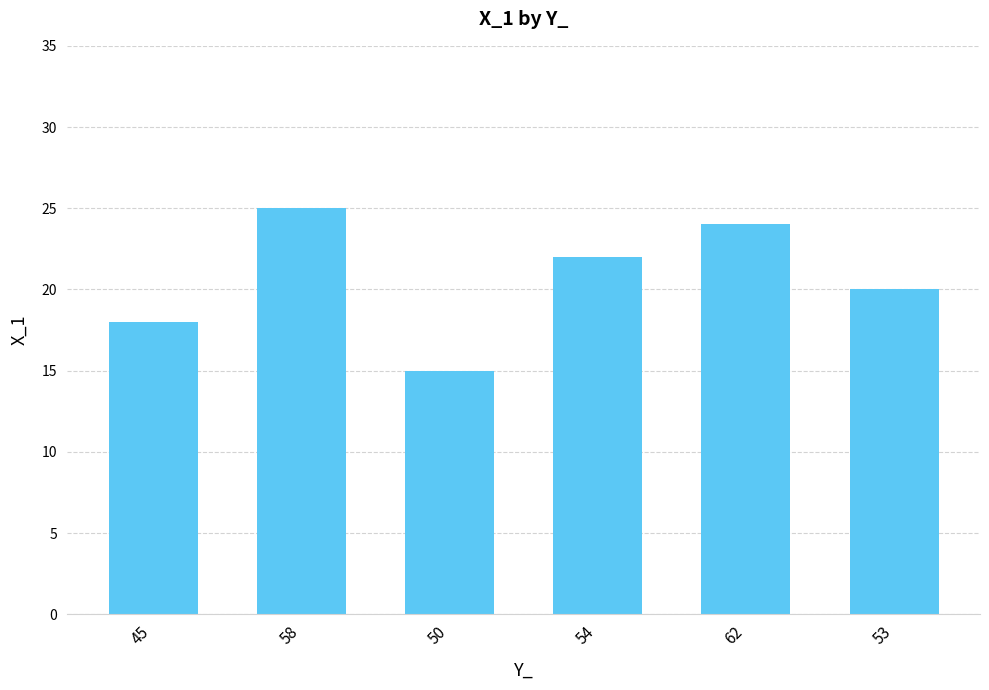

What is the change in value from 45 to 53?

+2